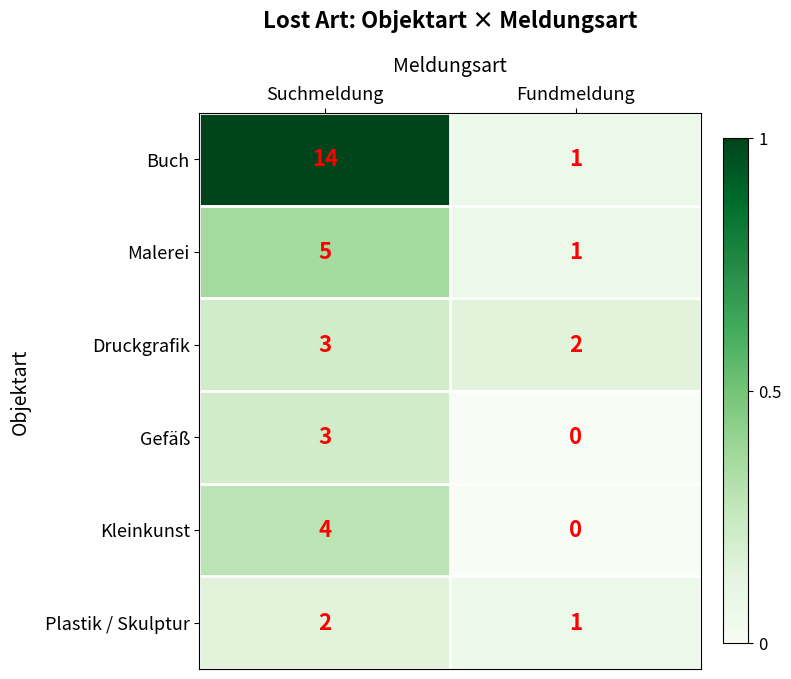

At which category does the chart reach its minimum across all series?

Fundmeldung